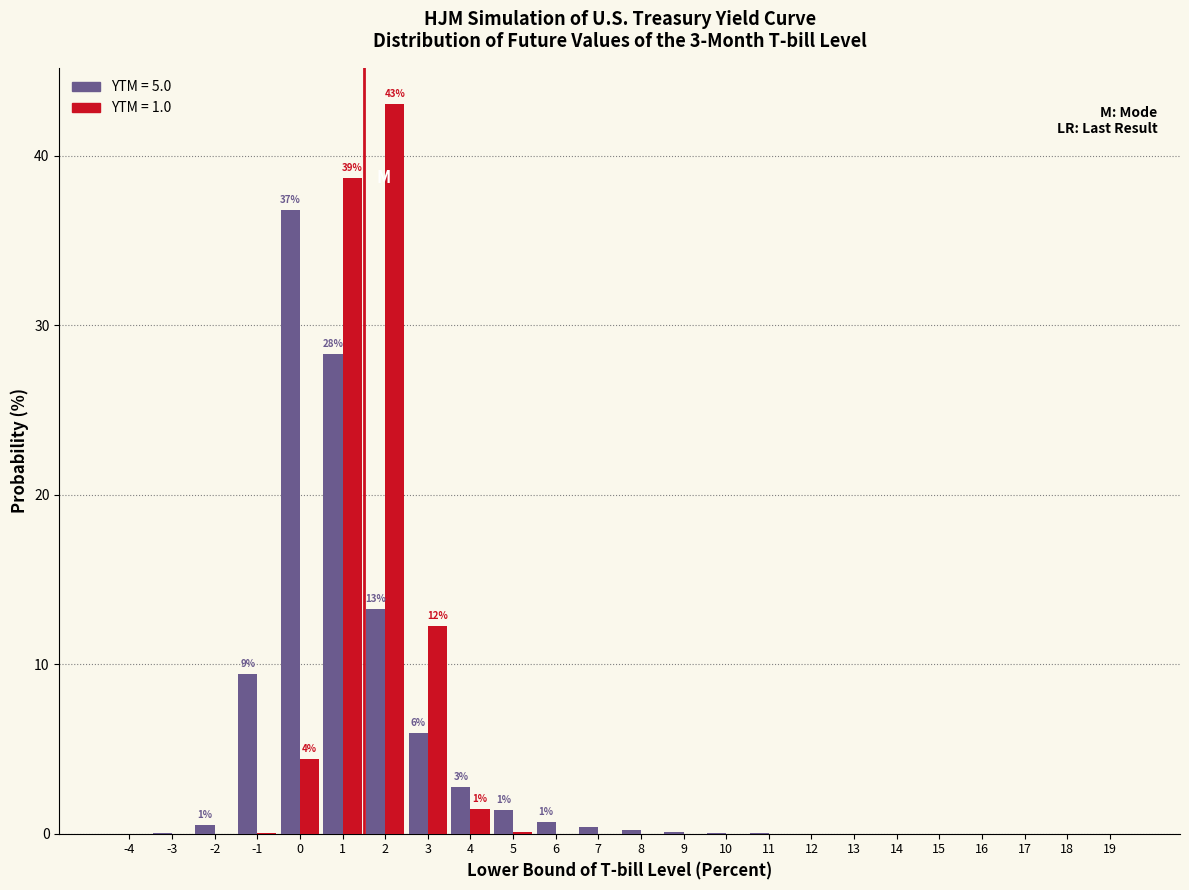

True or false: YTM = 1.0 has a value of 0.0 at -1.

True